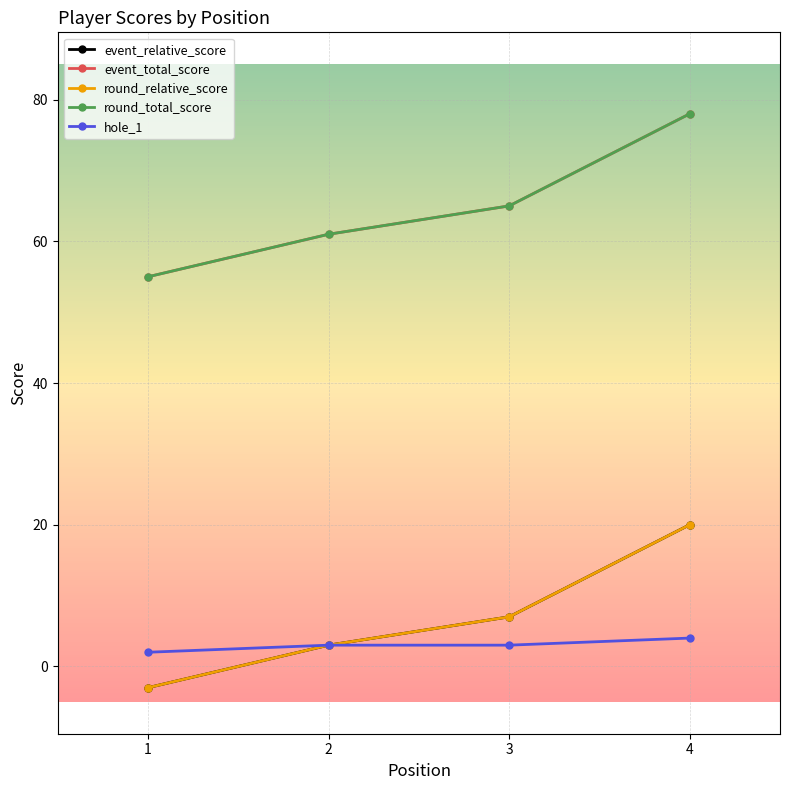

Is this an area chart (filled region under the line)?

No